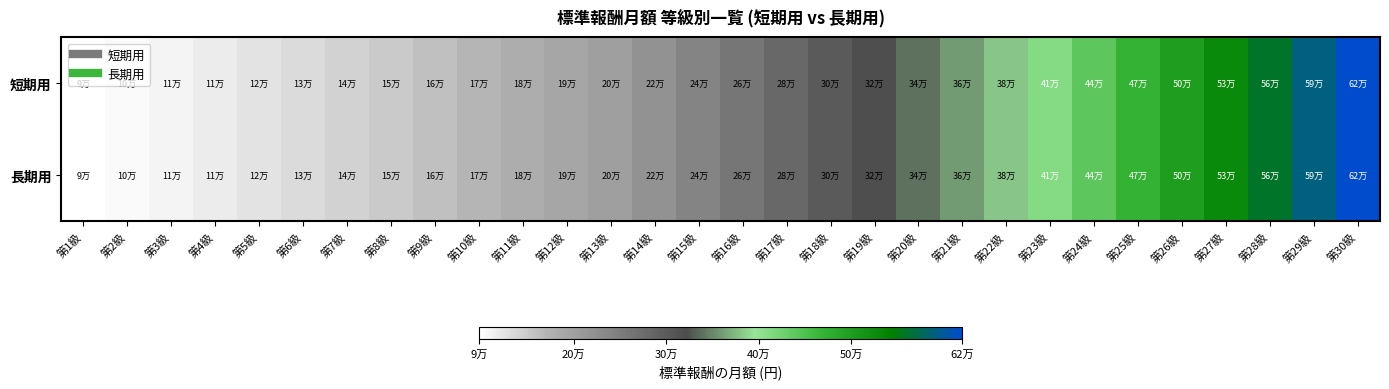

At which category does the chart reach its minimum across all series?

第1級